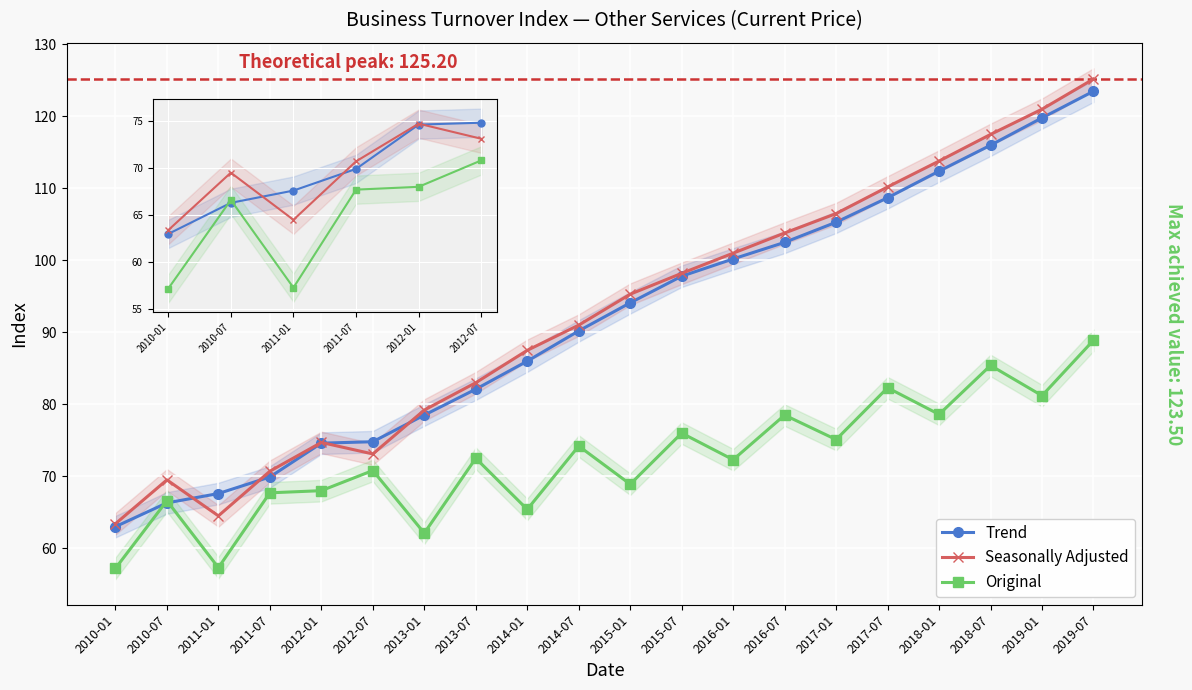

At 2018-01, list the series in order from largest to smallest.

Seasonally Adjusted, Trend, Original